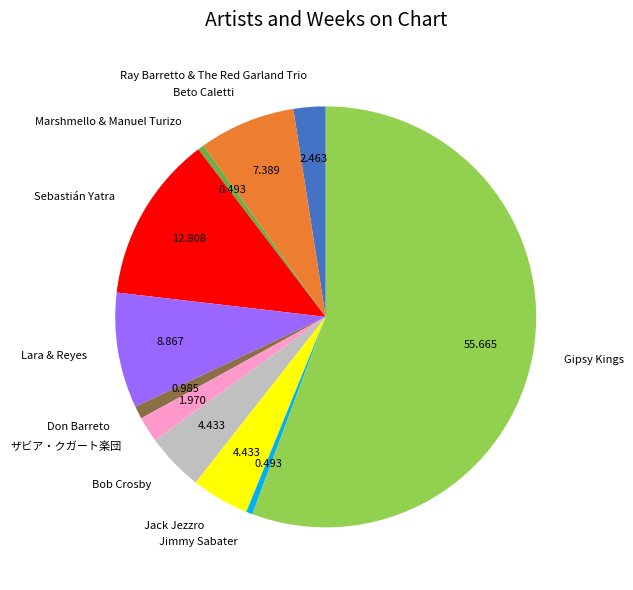

What is the majority slice?

Gipsy Kings